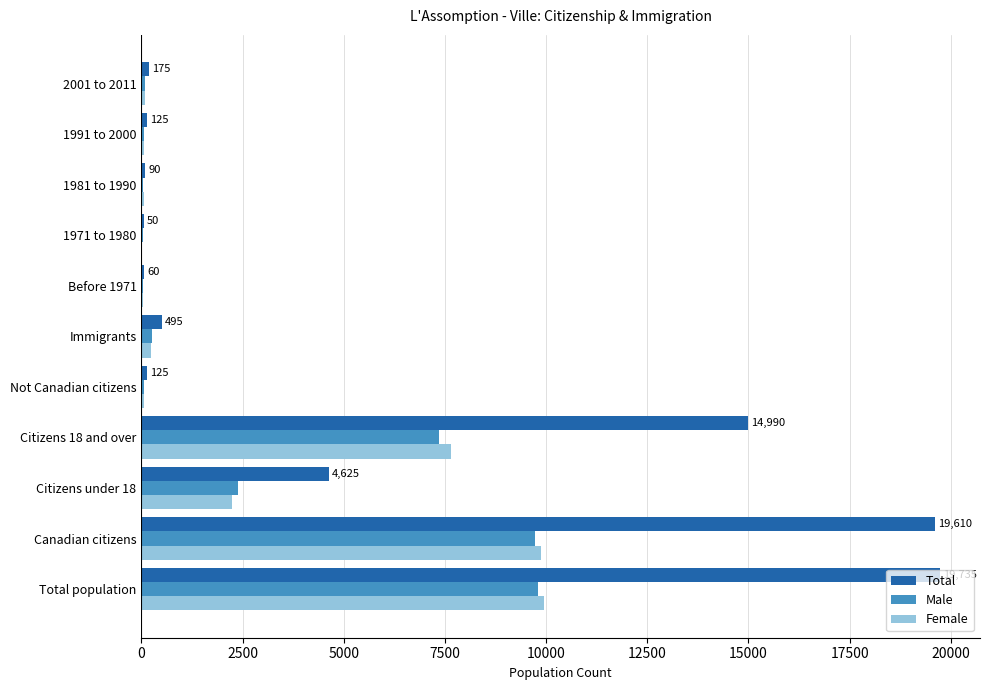

Read the Male value at Canadian citizens.

9730